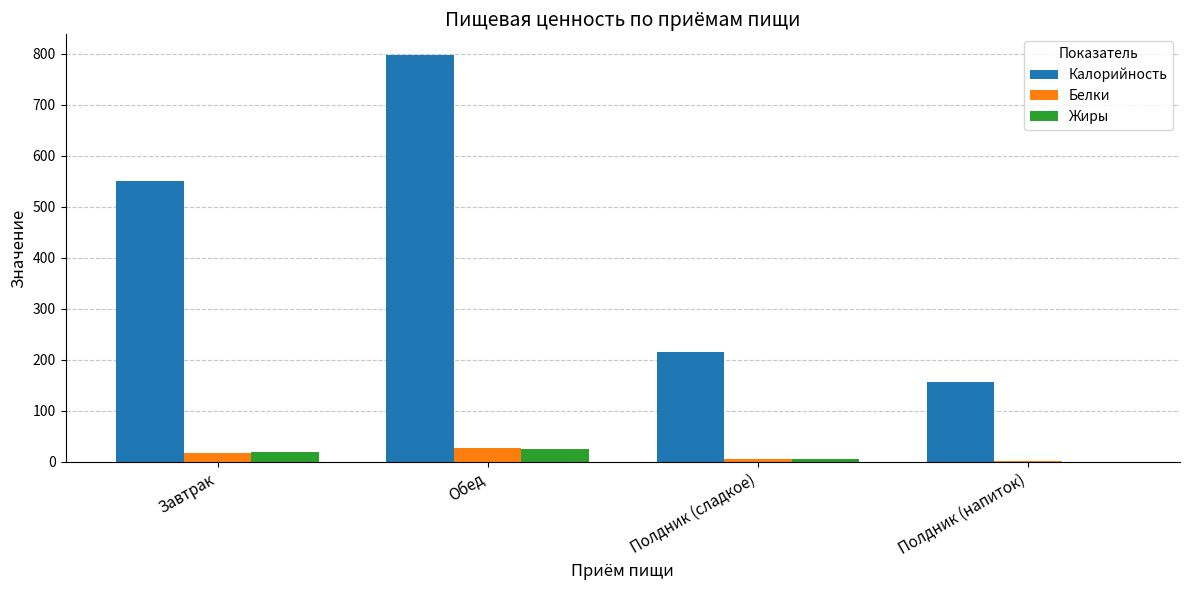

What is the maximum value shown in the chart?

798.3